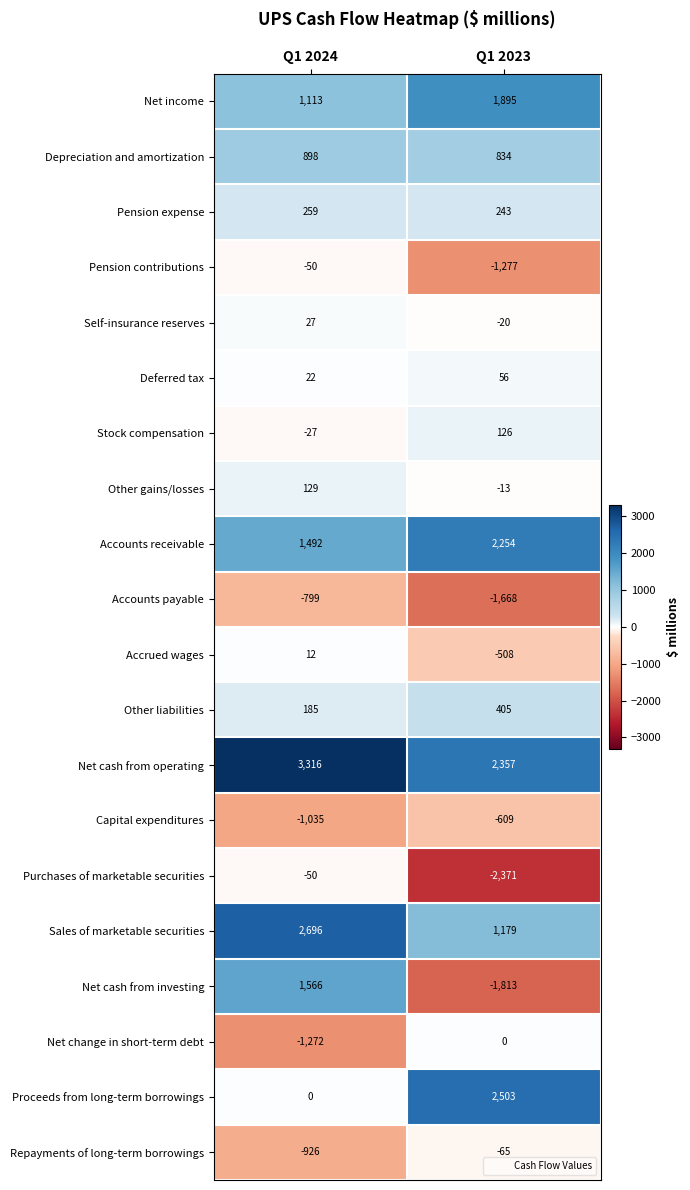

Which series has the largest total across all categories?

Net cash from operating